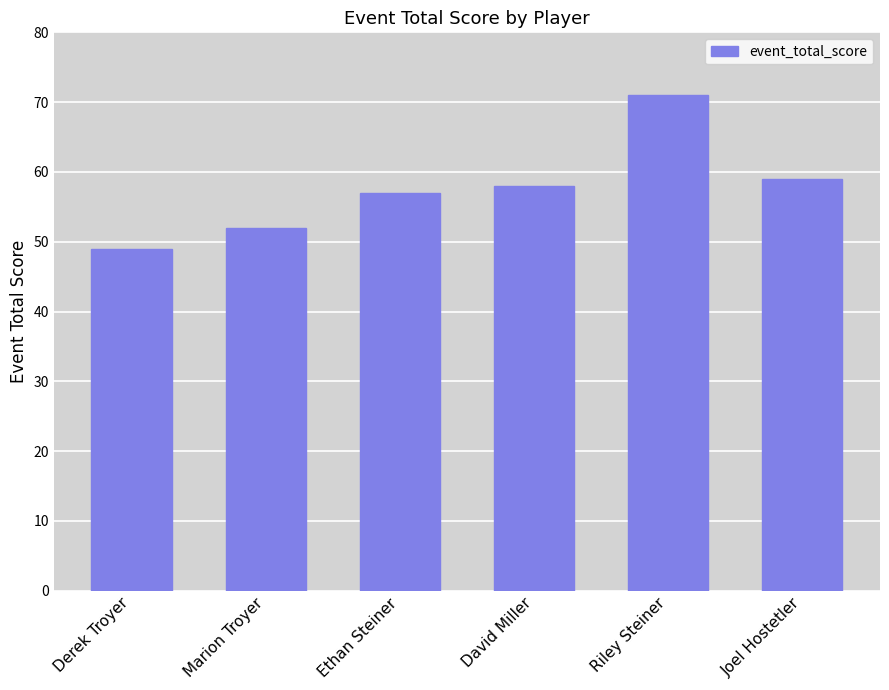

What is the value of the 2nd bar from the left?

52